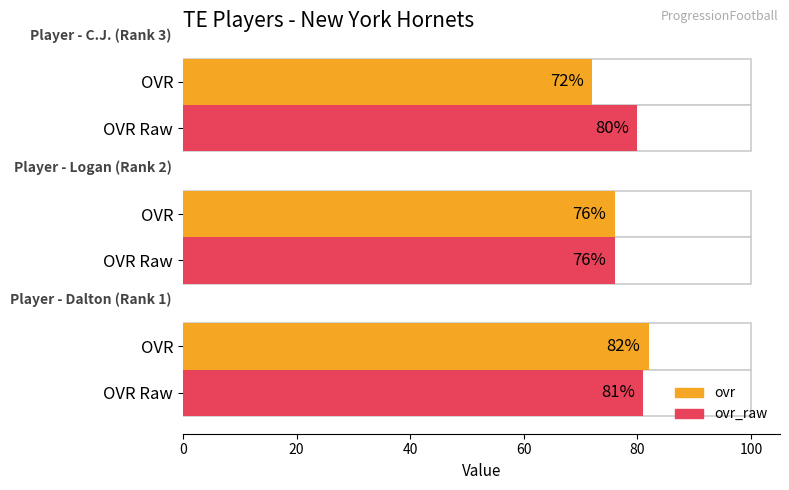

What is the approximate value of ovr at 40, to the nearest 5?

70